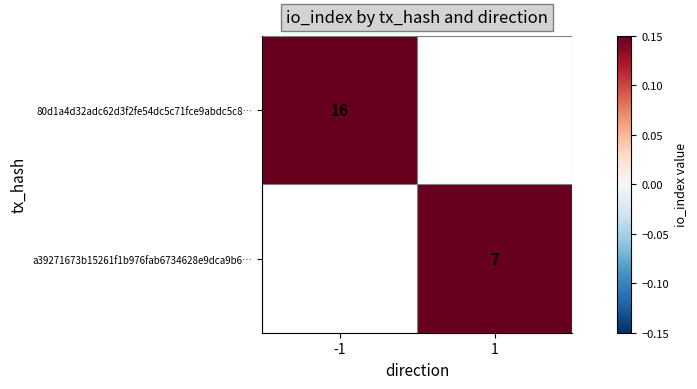

The a39271673b15261f1b976fab6734628e9dca9b6… series shows 11 at 1. True or false?

False